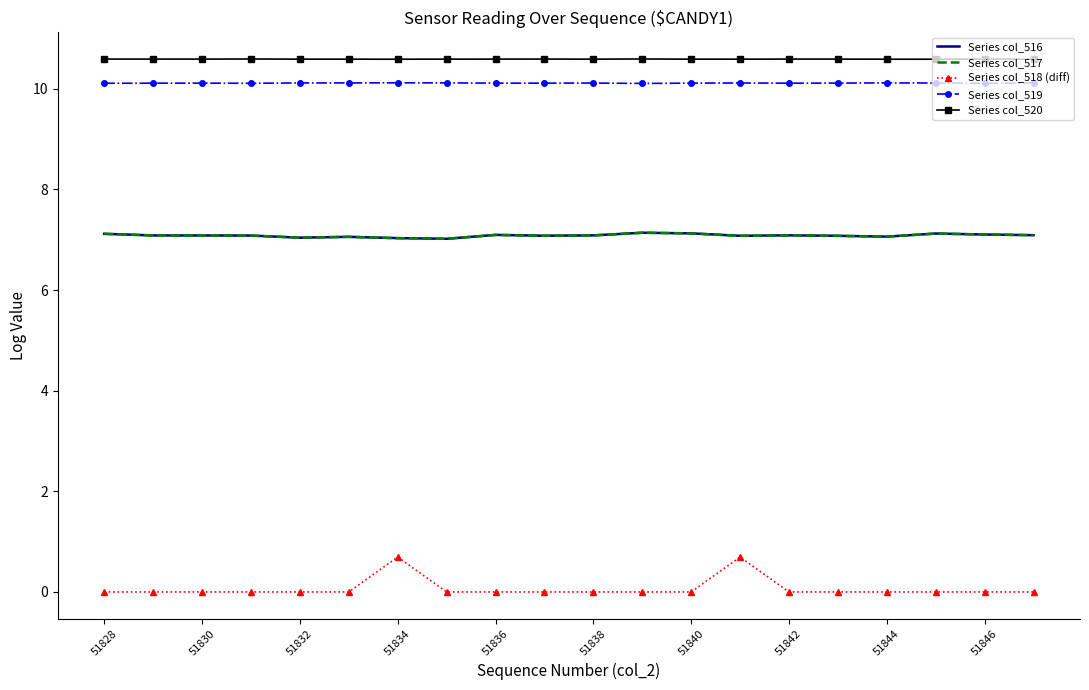

Which series has the widest spread of values?

Series col_518 (diff)